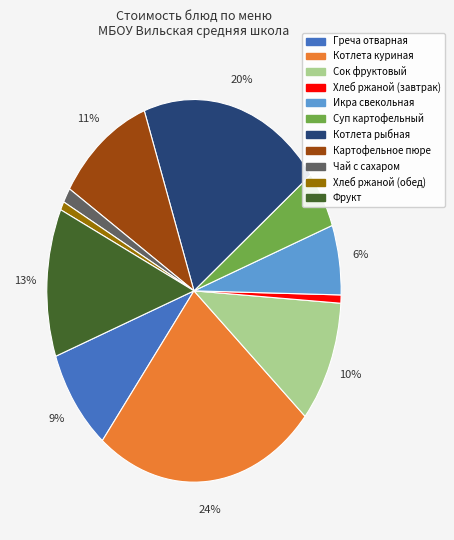

Between Котлета куриная and Греча отварная, which is larger?

Котлета куриная